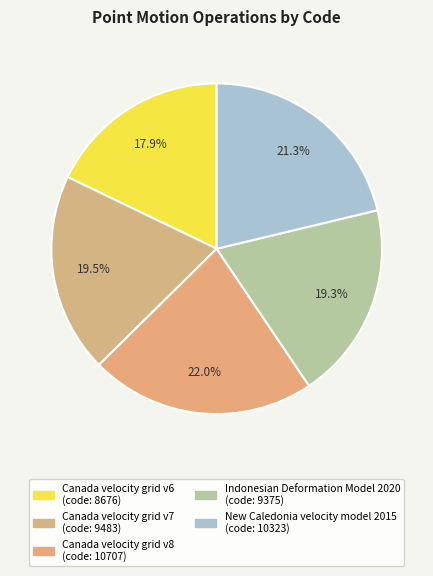

To the nearest percent, what portion does Indonesian Deformation Model 2020 represent?

19%